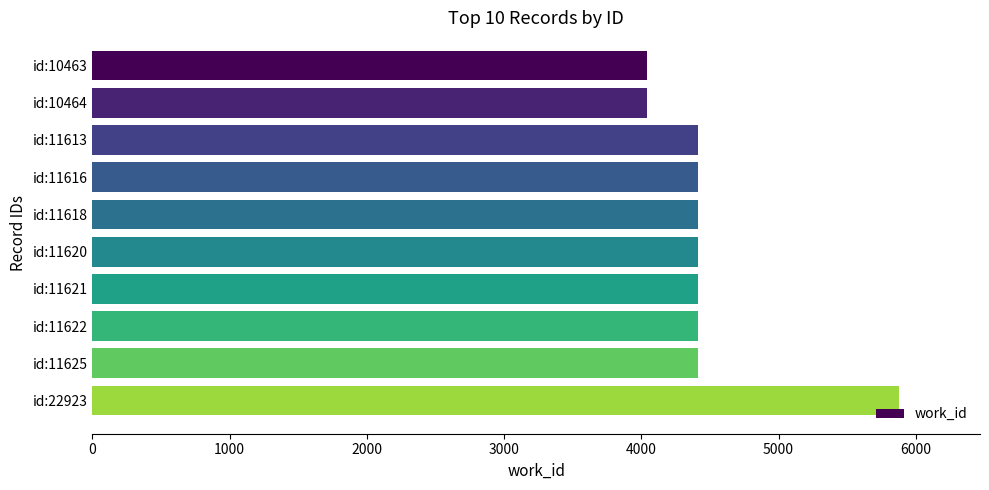

Reading top to bottom, extract all data points from this chart.

4038	4038	4411	4411	4411	4411	4411	4411	4411	5880